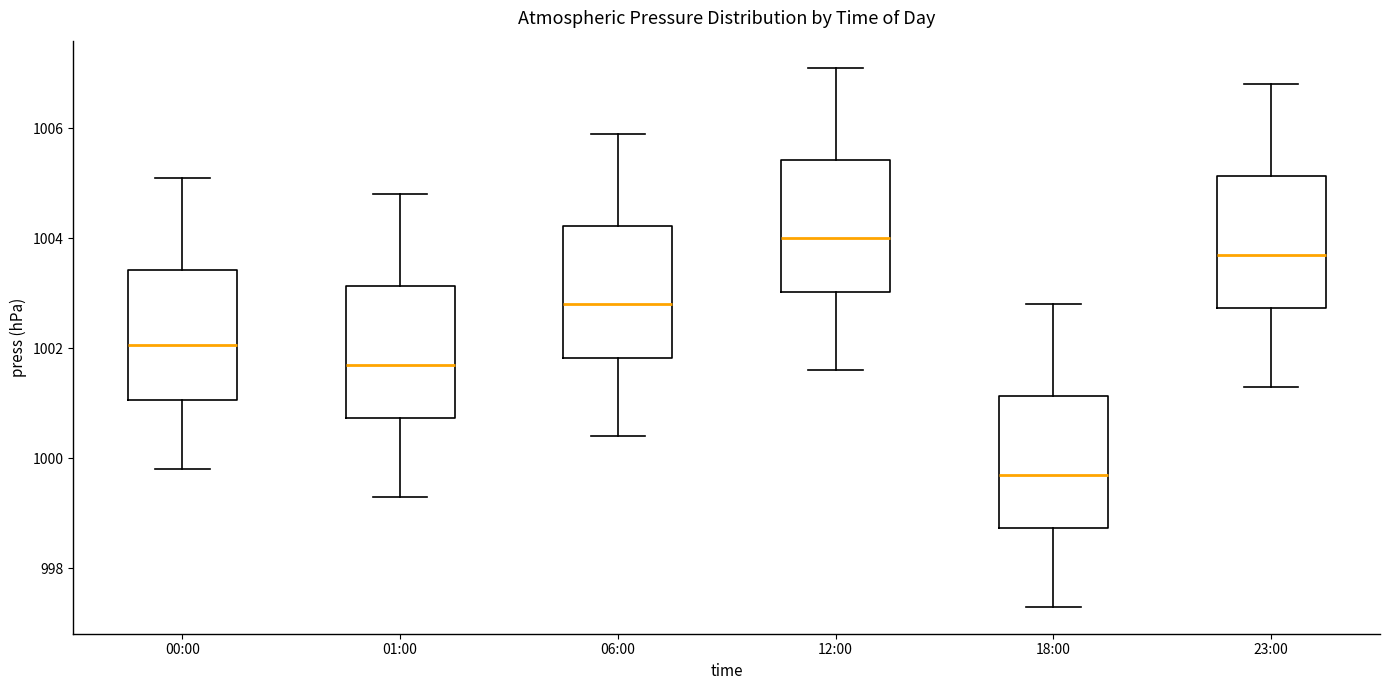

Which box's median line is the highest?

12:00